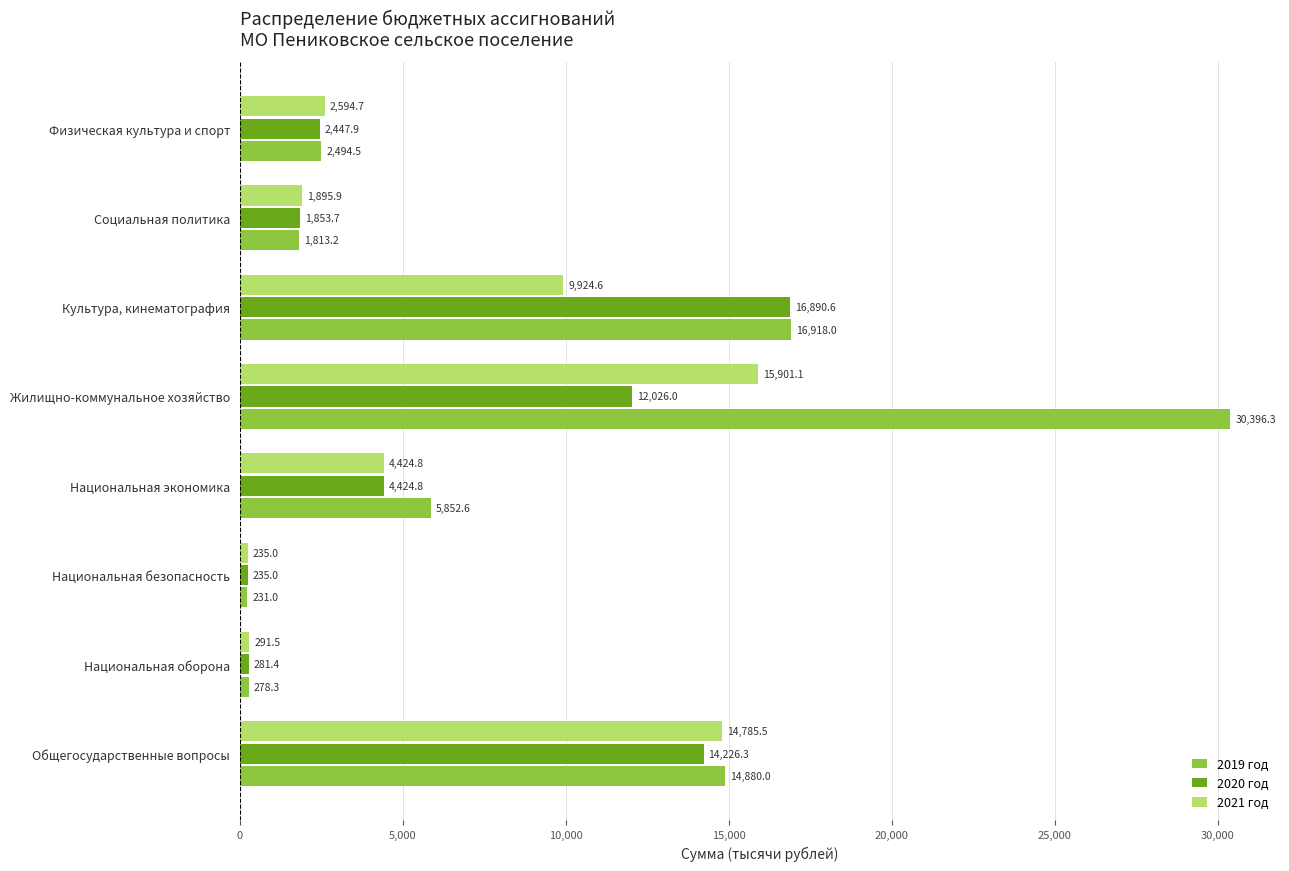

Which series has the widest spread of values?

2019 год